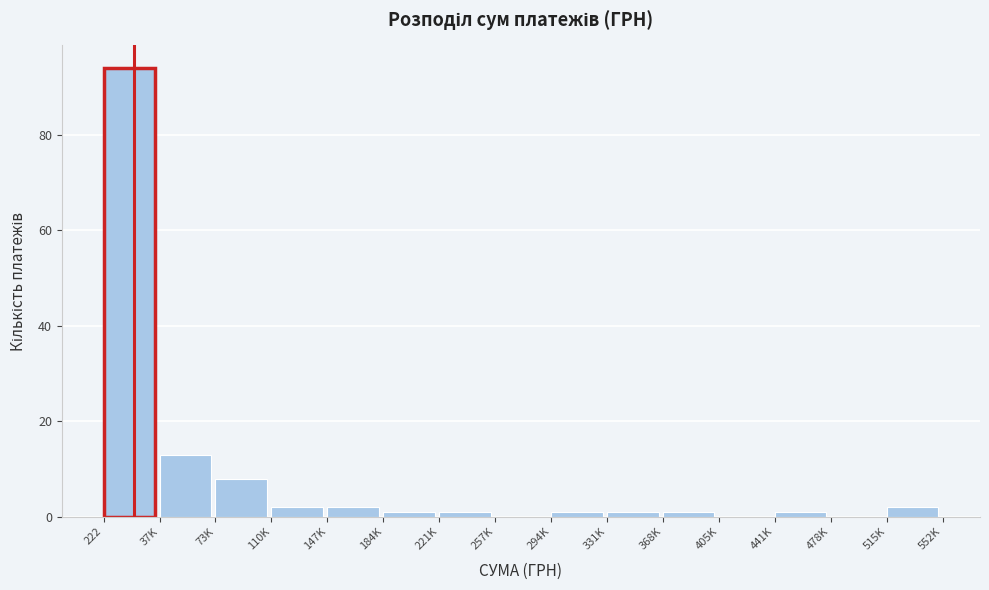

Reading left to right, extract all data points from this chart.

222=94	37K=13	73K=8	110K=2	147K=2	184K=1	221K=1	257K=0	294K=1	331K=1	368K=1	405K=0	441K=1	478K=0	515K=2